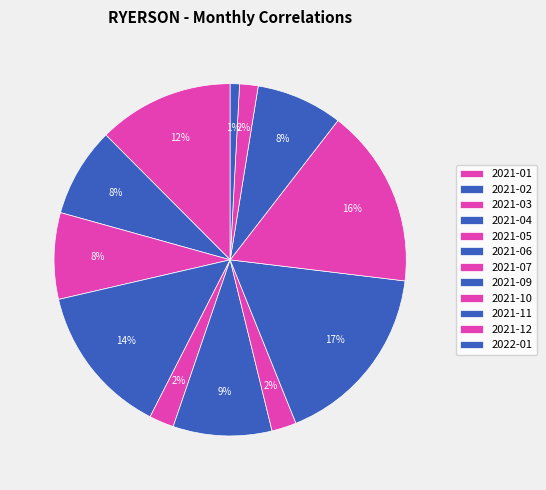

The 2021-07 slice represents 2% of the pie. True or false?

True